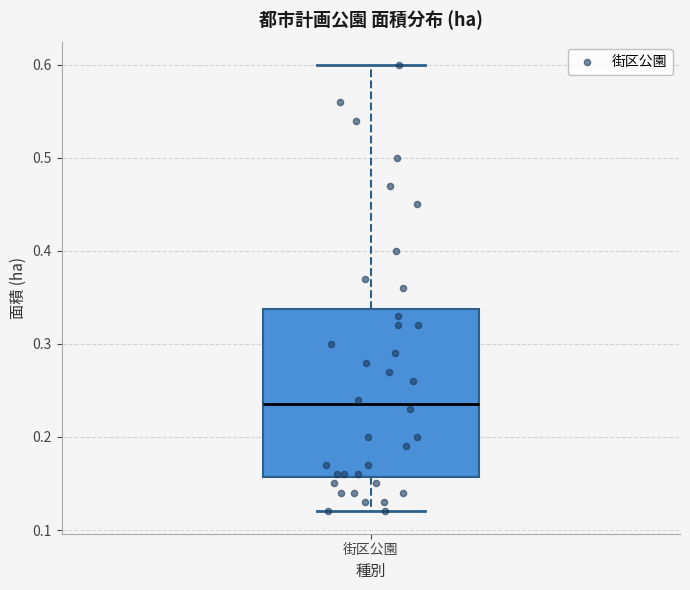

Transcribe this box plot: give where the median line is, the range the box spans, and where the two whiskers end, as read against the y-axis. The values are not printed on the chart, so give them approximately, as read against the axis.

median 0.24, box 0.16 to 0.34, whiskers 0.12 to 0.60